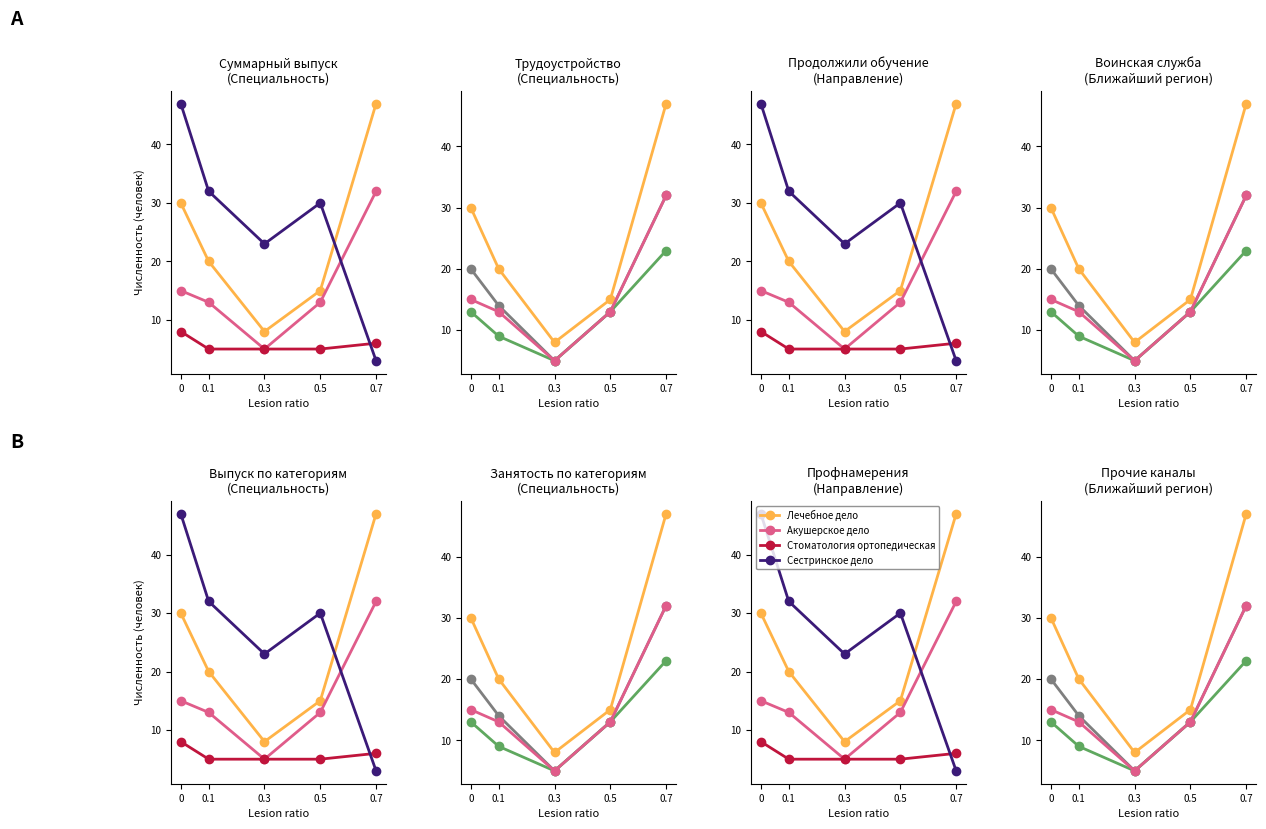

Reading left to right, what are all the values shown in this chart?

Лечебное дело: 30	20	8	15	47
Акушерское дело: 15	13	5	13	32
Стоматология ортопедическая: 8	5	5	5	6
Сестринское дело: 47	32	23	30	3
Трудоустроены (Лечебное дело): 20	14	5	13	32
Трудоустроены (Акушерское дело): 13	9	5	13	23